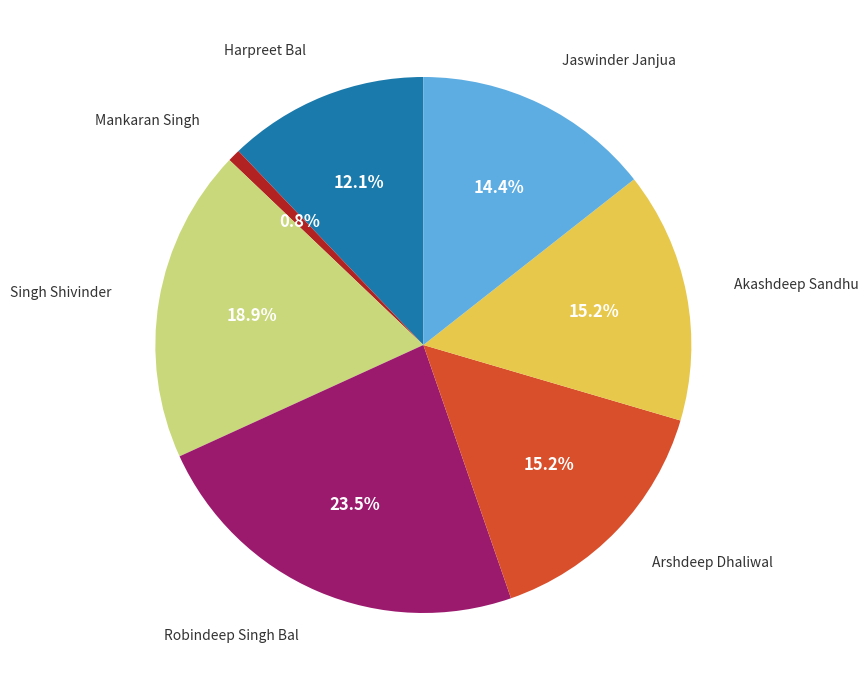

Is there any slice that represents more than half of the pie?

No